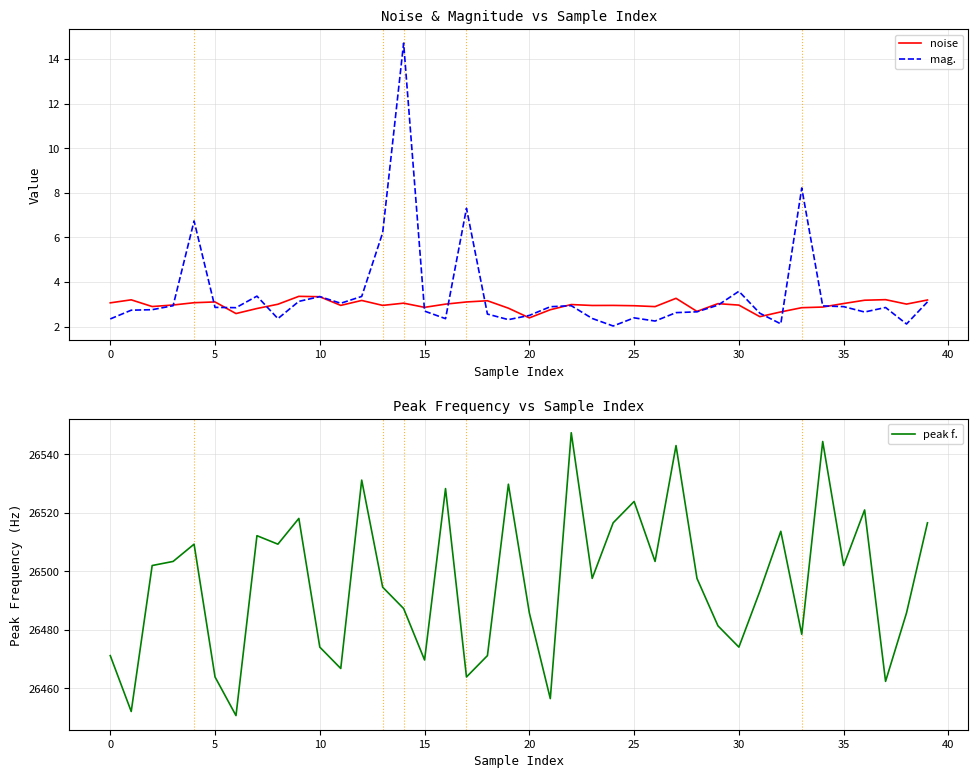

Which label corresponds to the smallest value in the chart?

24